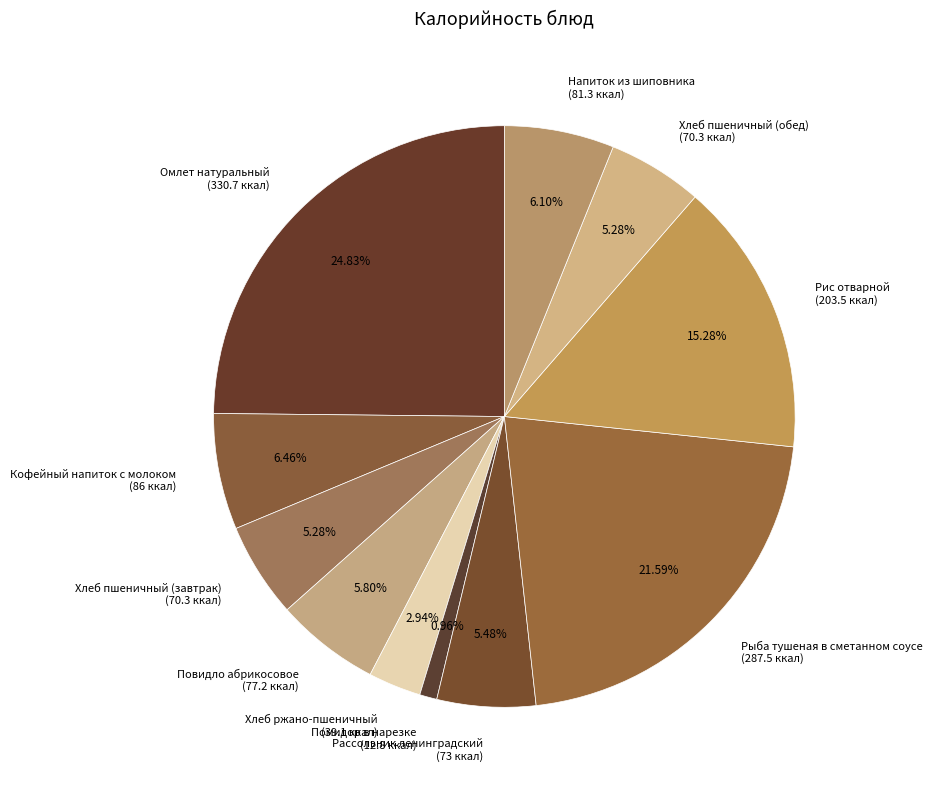

Does Рыба тушеная в сметанном соусе represent more than half of the total?

No